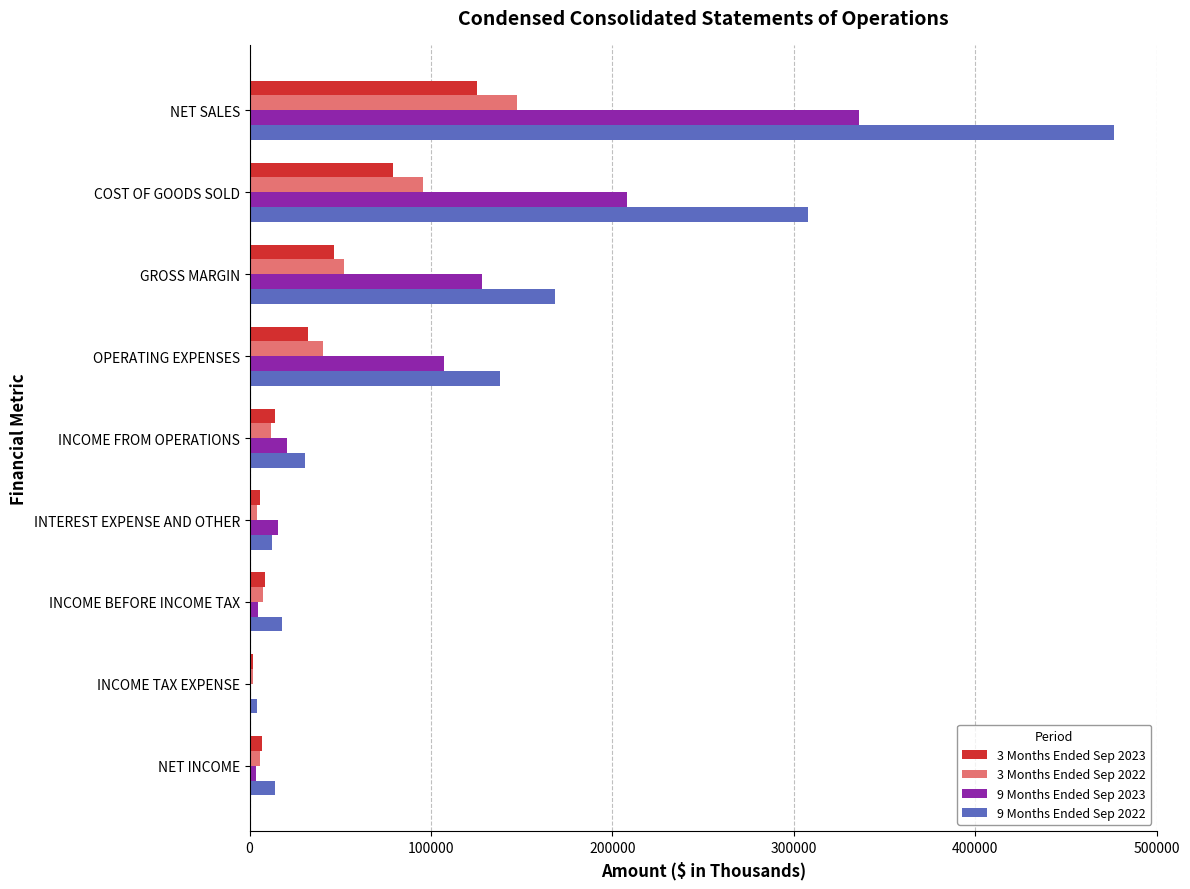

The 9 Months Ended Sep 2022 series shows 554180 at COST OF GOODS SOLD. True or false?

False